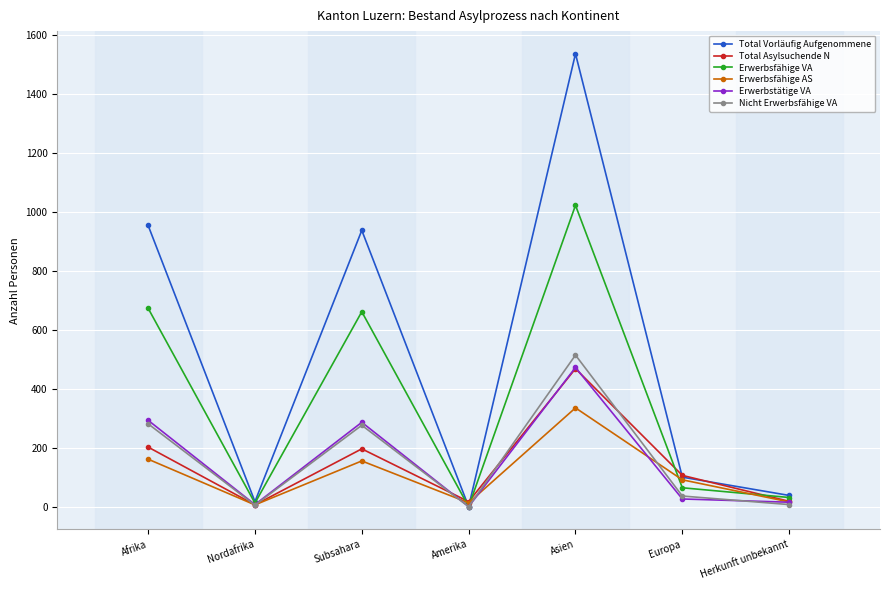

Which series has the largest range (max minus min)?

Total Vorläufig Aufgenommene